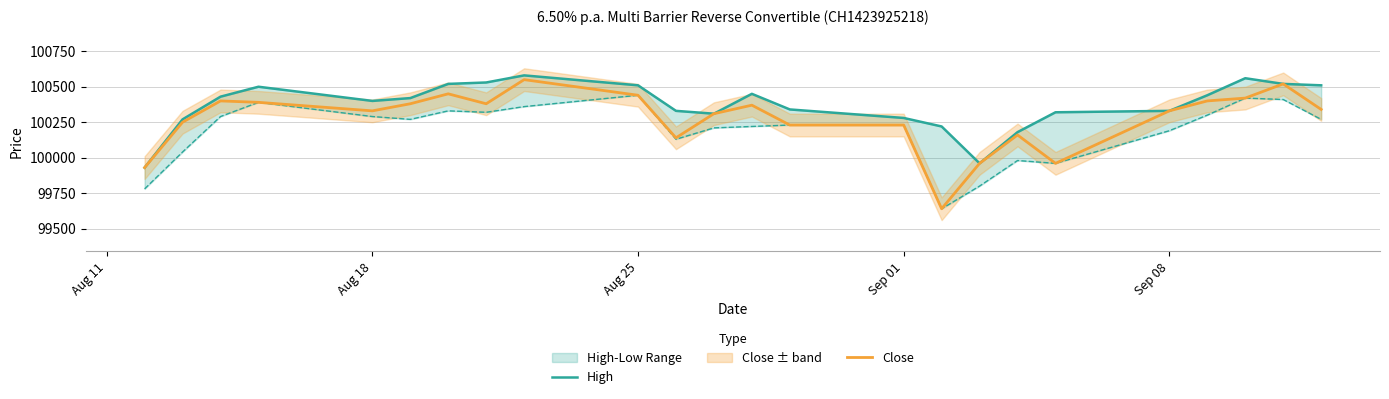

The value of Close at Sep 08 is 25791. True or false?

False